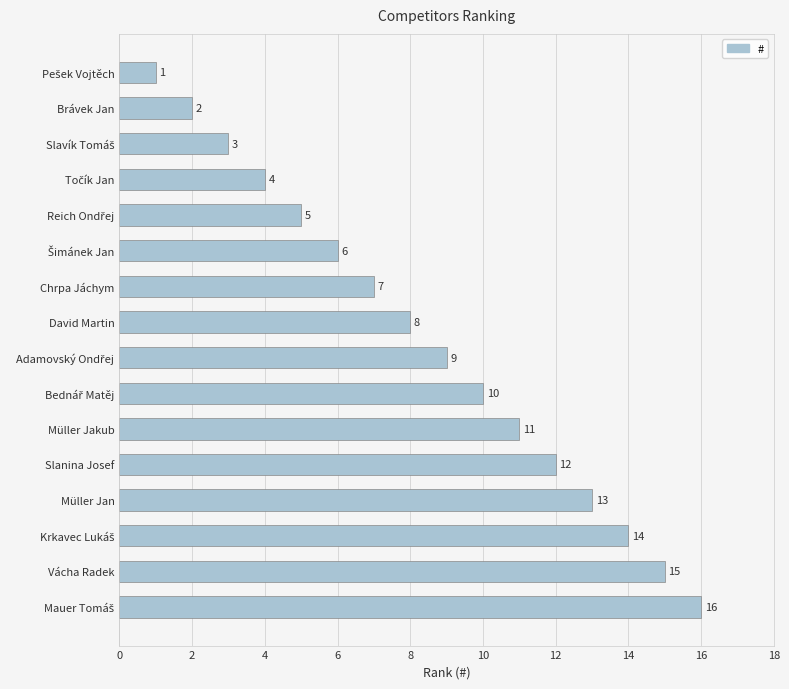

True or false: the data shows 7 at Chrpa Jáchym.

True